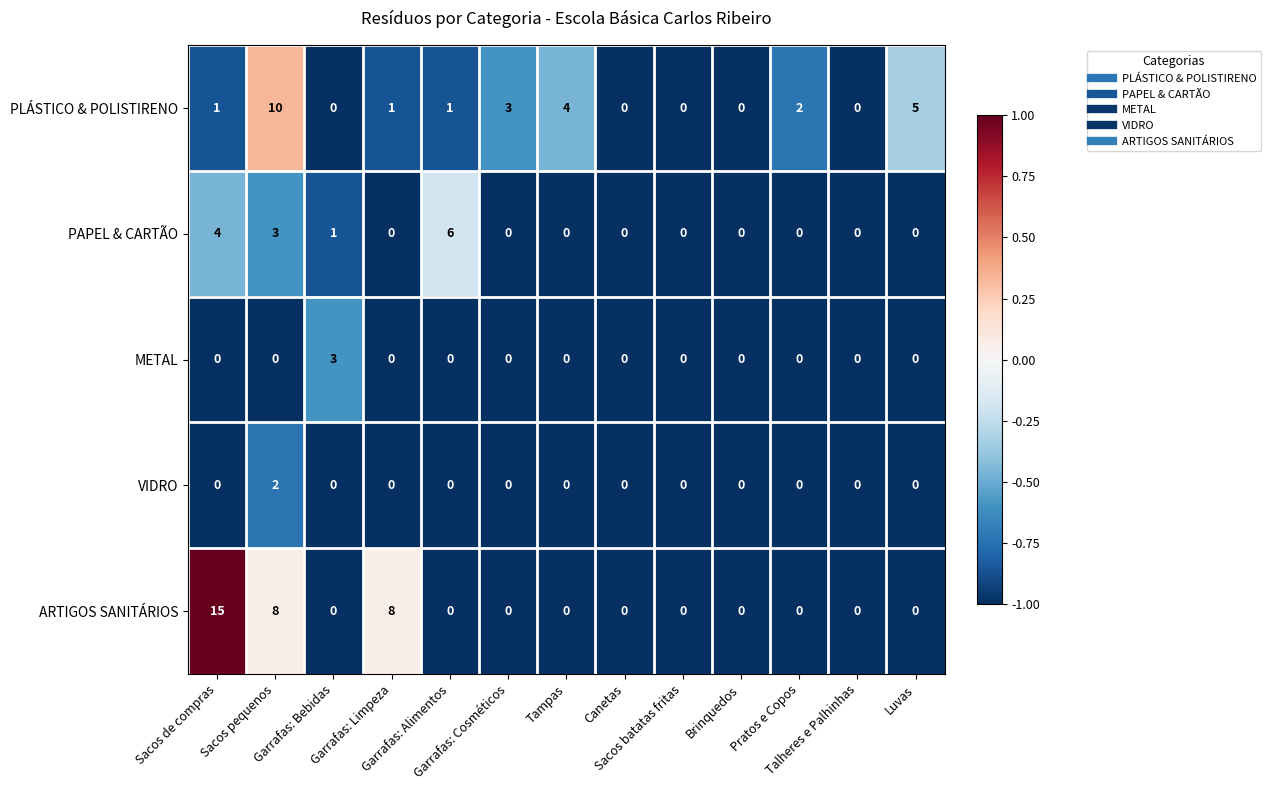

Which series has the widest spread of values?

ARTIGOS SANITÁRIOS